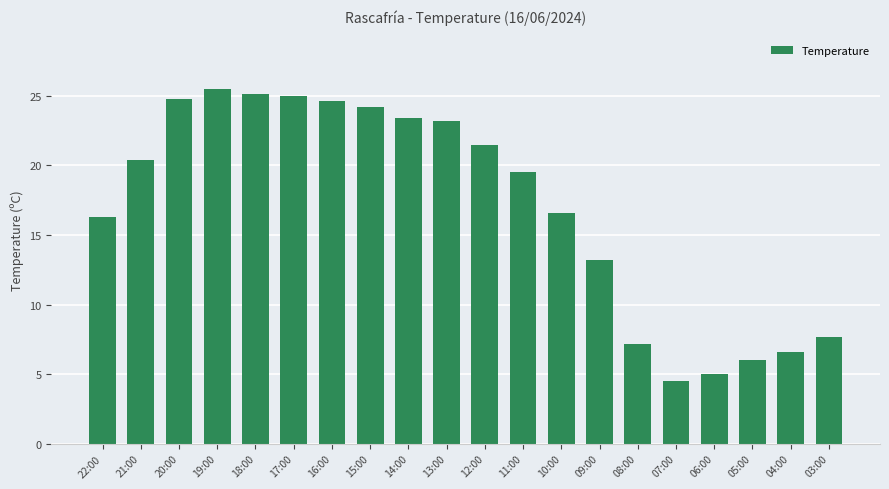

Does the chart contain stacked bars?

No